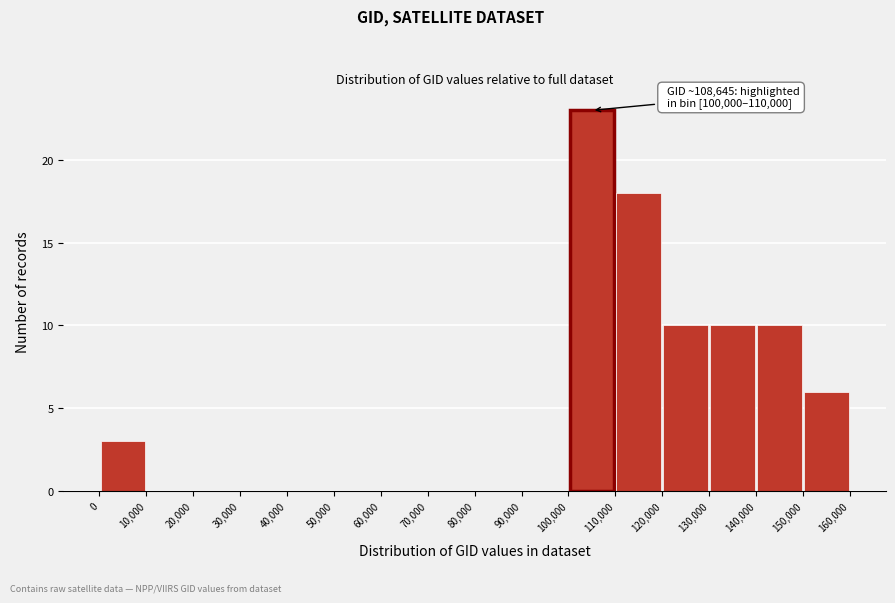

Which range on the x-axis has the tallest bar?

100,000 to 110,000